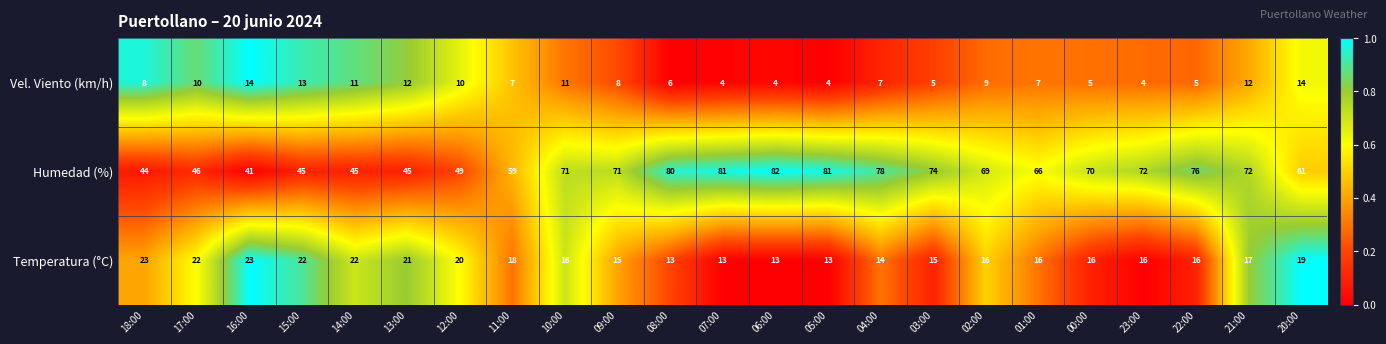

What is the difference between the second highest and minimum values in the Vel. Viento (km/h) series?

10